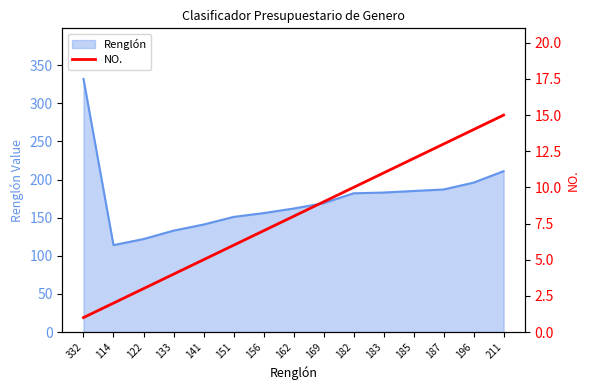

Is it true that Renglón equals 213 at 162?

False